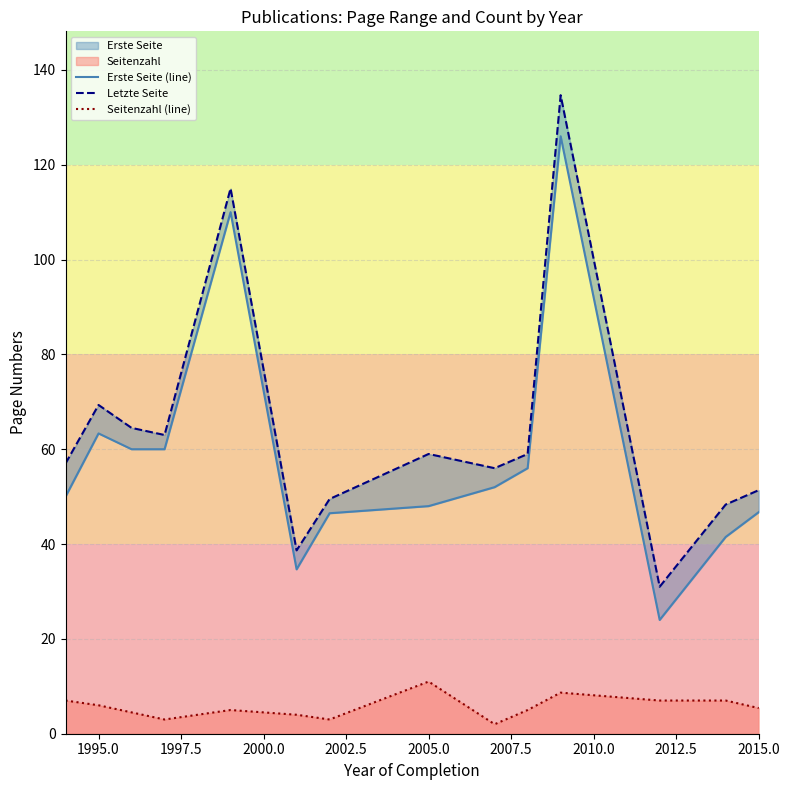

True or false: Seitenzahl (line) and Letzte Seite cross at least once.

False